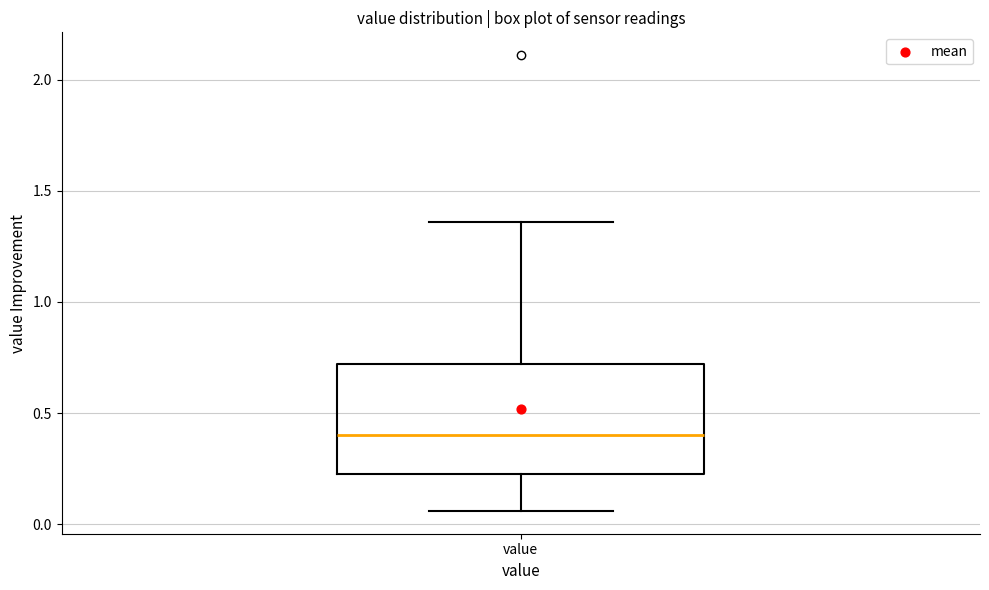

Where does the upper whisker of the box for value end on the y-axis? The values are not printed on the chart, so give them approximately, as read against the axis.

1.35